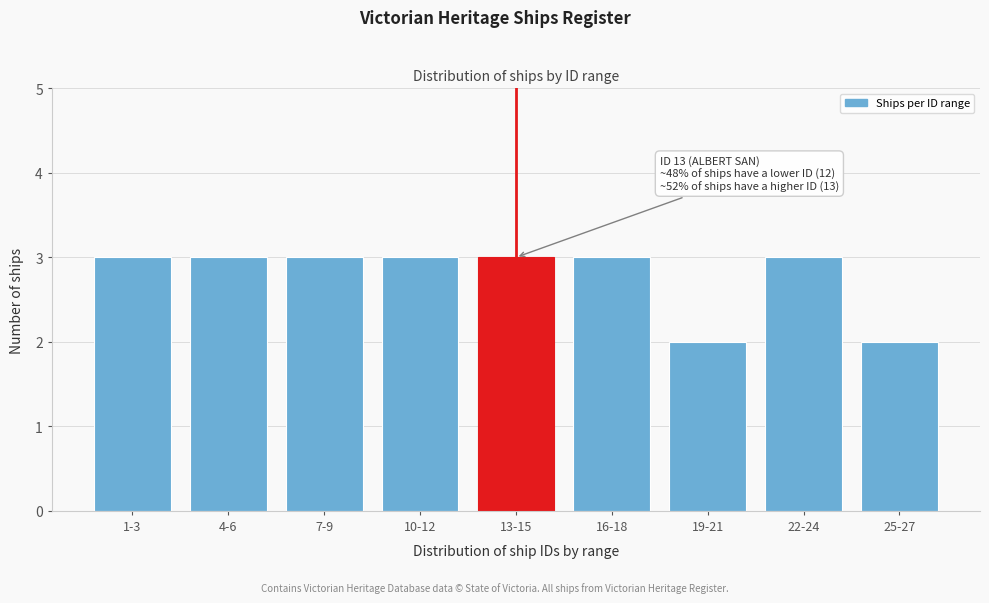

Reading left to right, extract all data points from this chart.

3	3	3	3	3	3	2	3	2